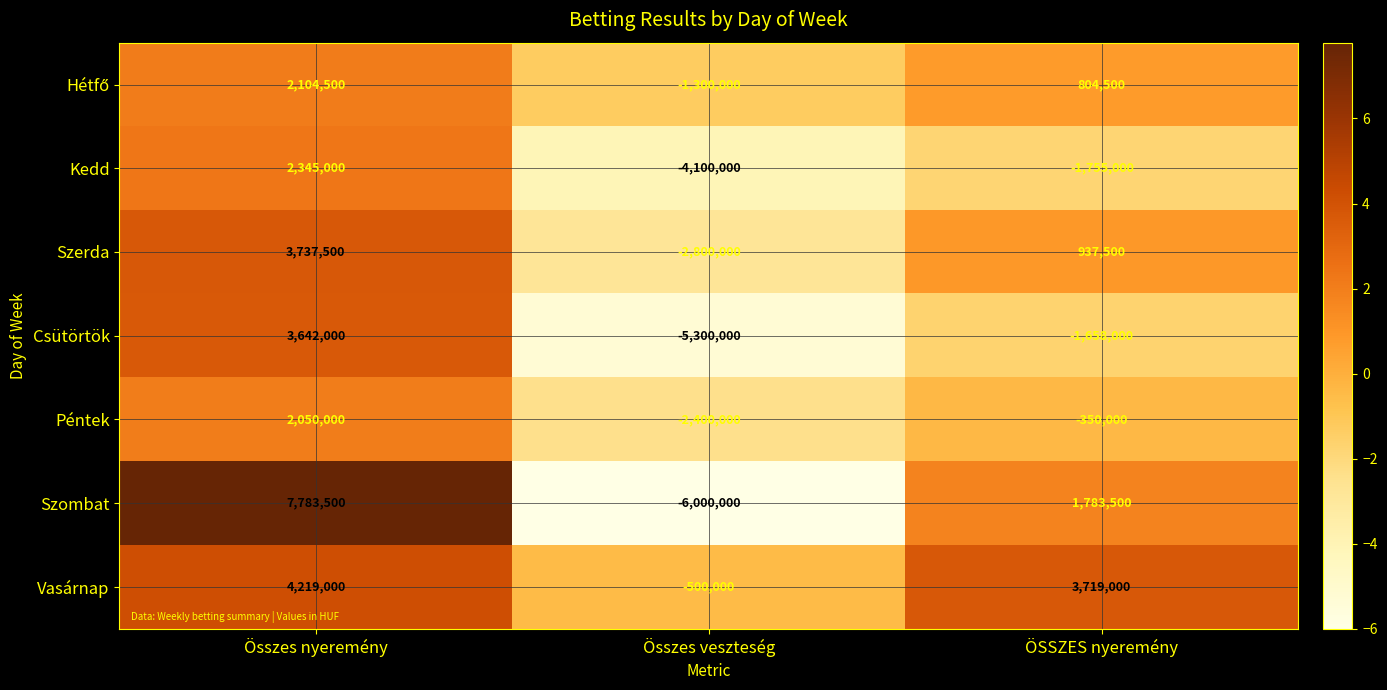

List the labels in order of Péntek value, smallest first.

Összes veszteség, ÖSSZES nyeremény, Összes nyeremény